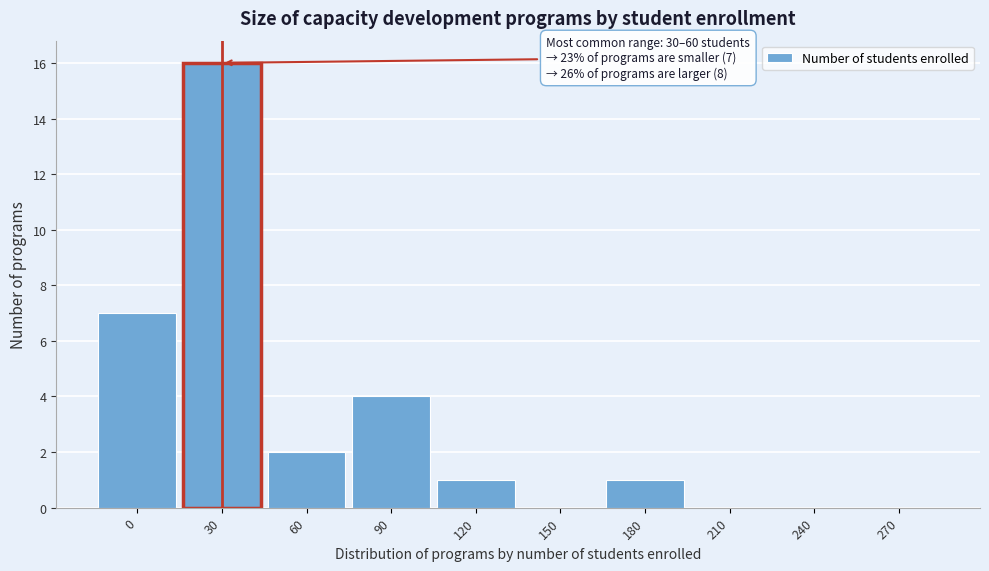

Reading left to right, what are all the values shown in this chart?

0=7	30=16	60=2	90=4	120=1	150=0	180=1	210=0	240=0	270=0